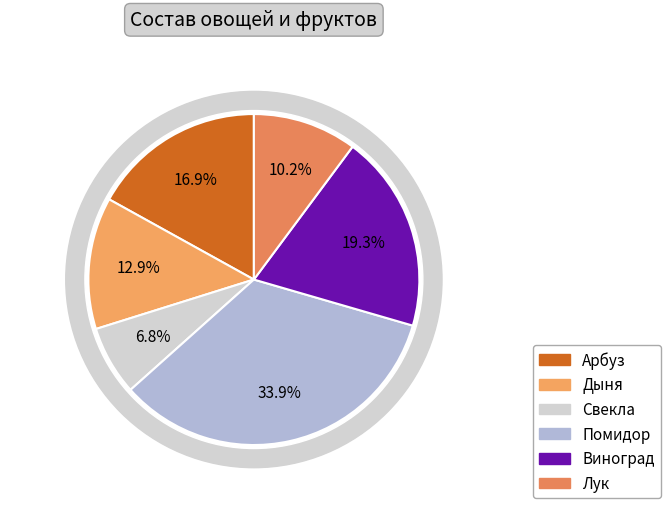

To the nearest percent, what portion does Лук represent?

10%